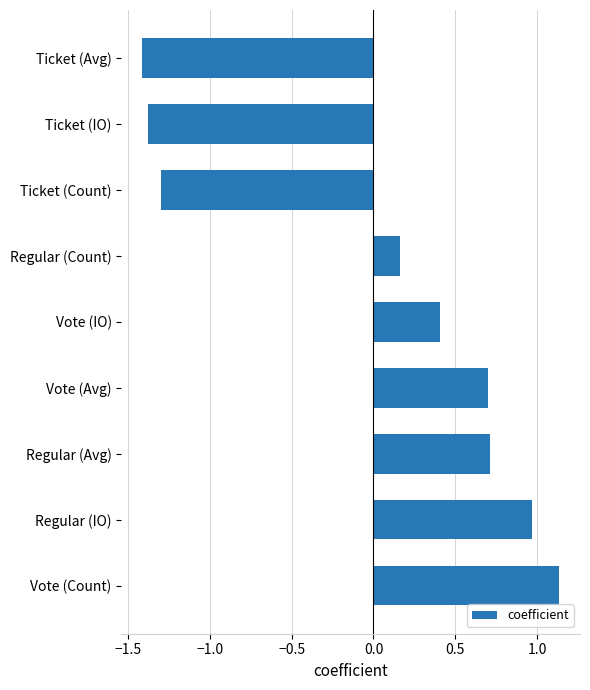

Count the number of values greater than 0.

6